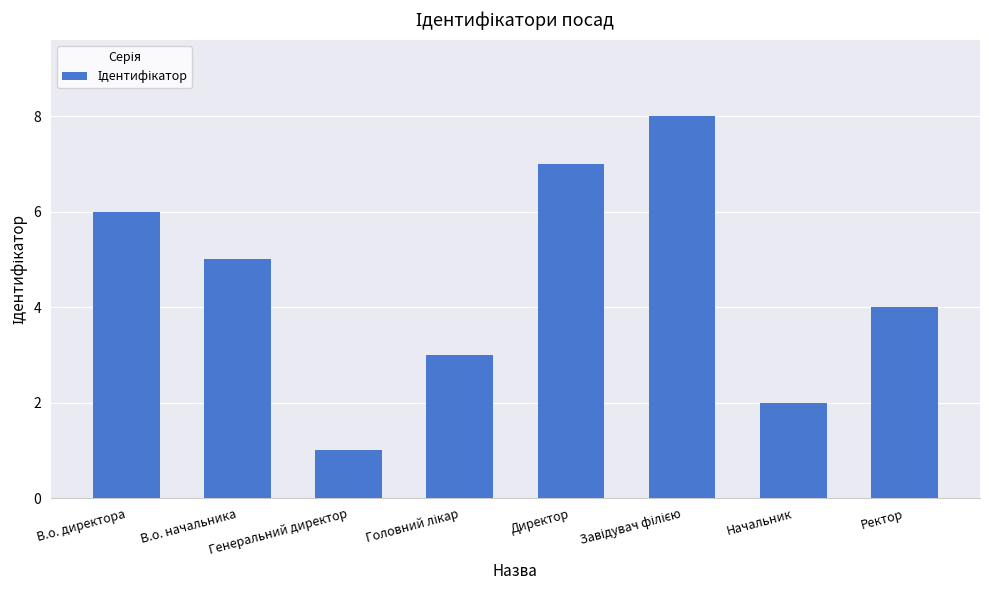

How many bars are there in total?

8